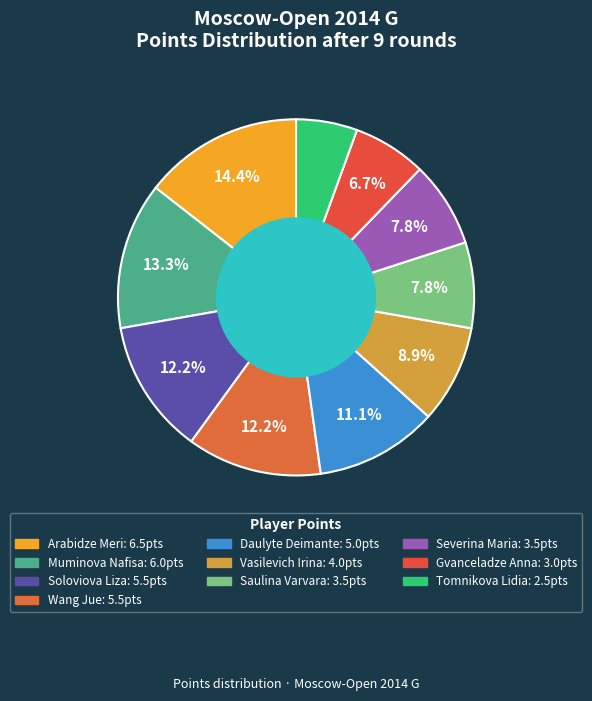

Approximately how many times larger is the value at Arabidze Meri compared to Gvanceladze Anna?

2.2